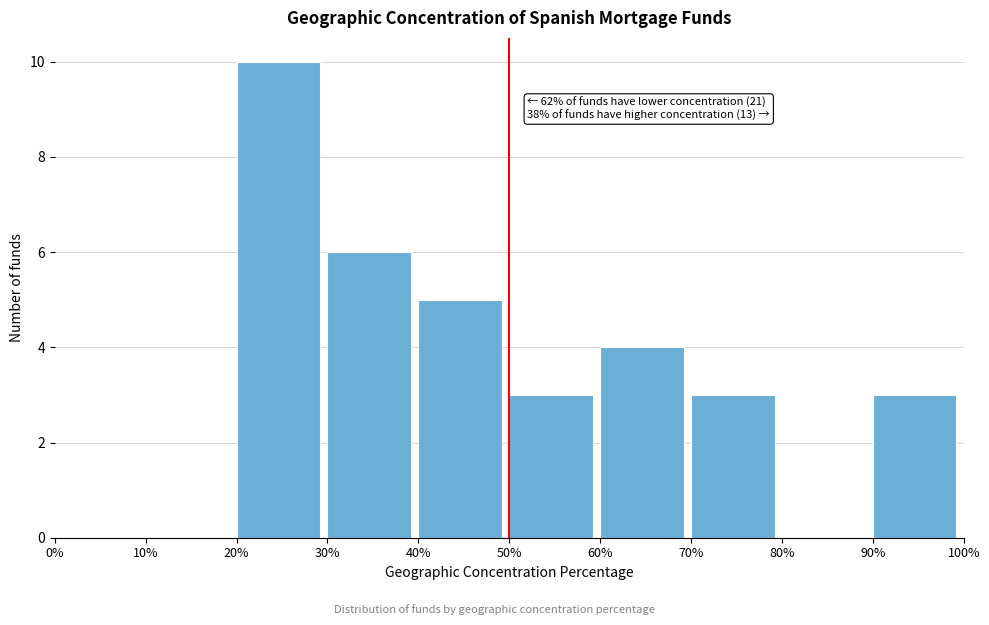

Which range on the x-axis has the tallest bar?

20% to 30%